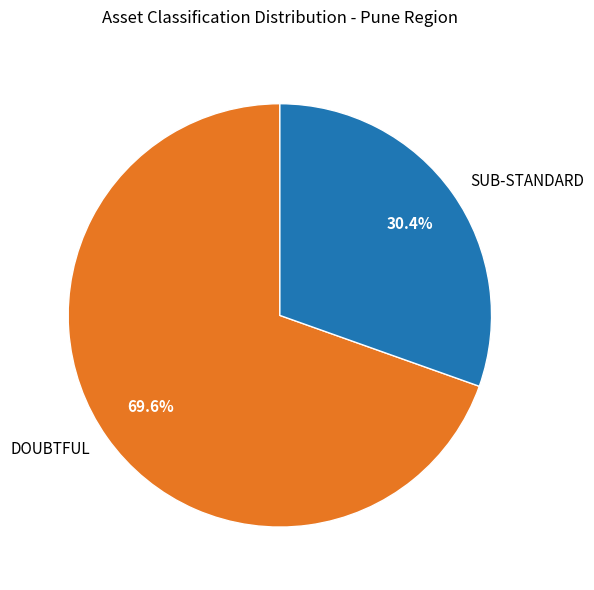

To the nearest percent, what percentage of the pie is DOUBTFUL?

70%